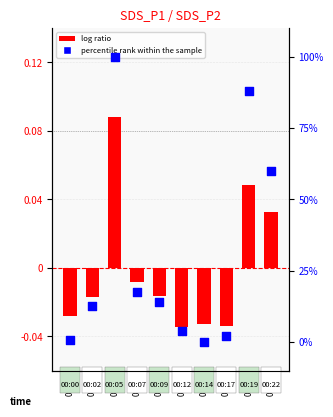

What are all the series names shown in the legend?

log ratio, percentile rank within the sample